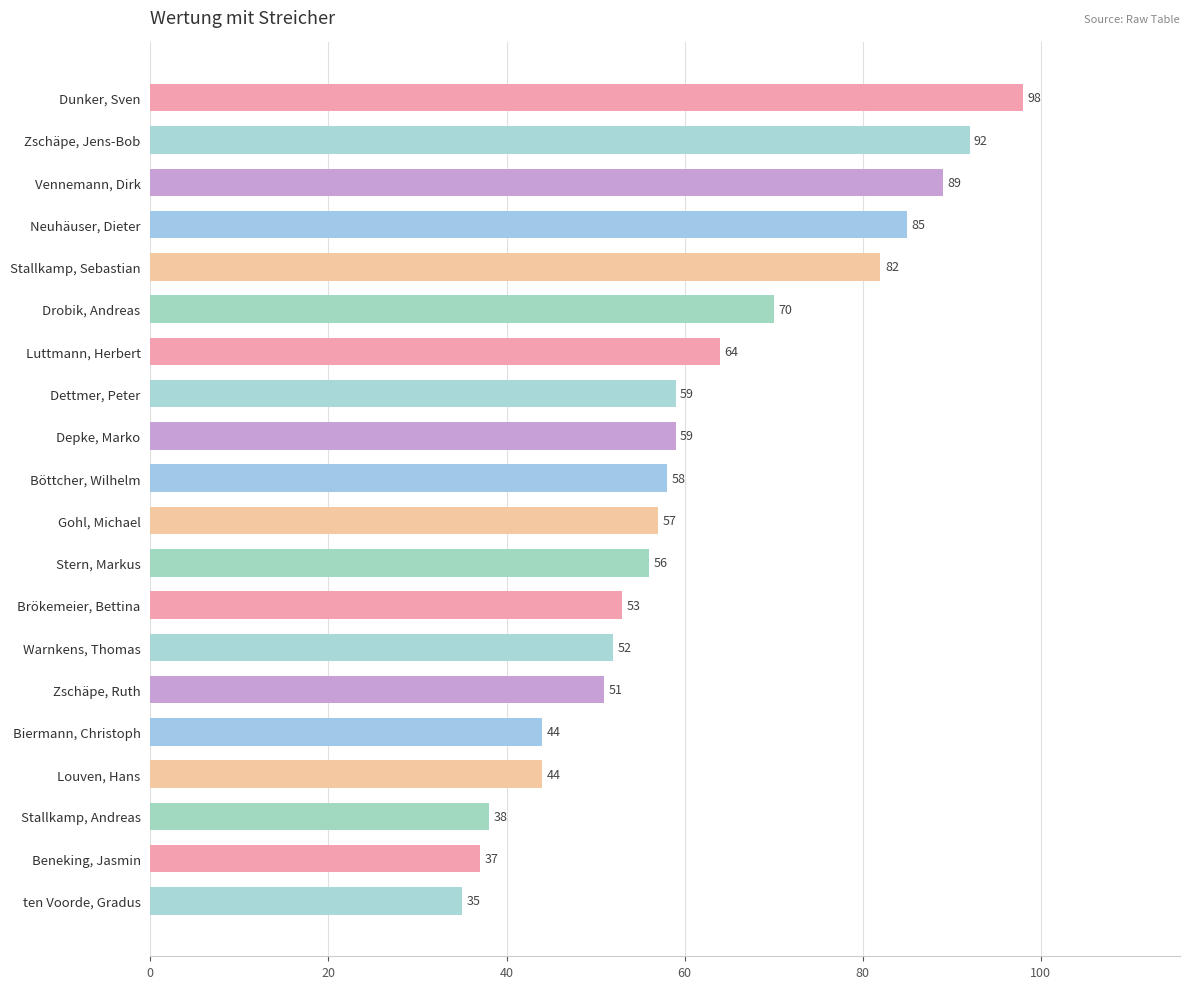

True or false: the data shows 87 at Warnkens, Thomas.

False